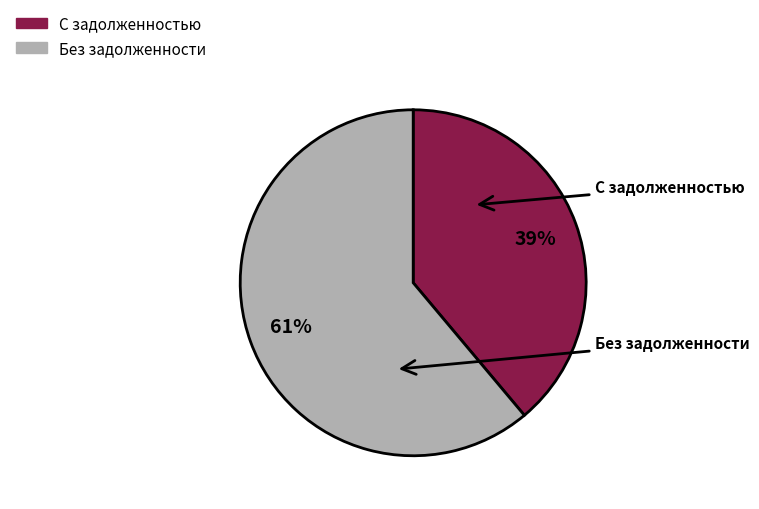

How many segments does this pie chart have?

2